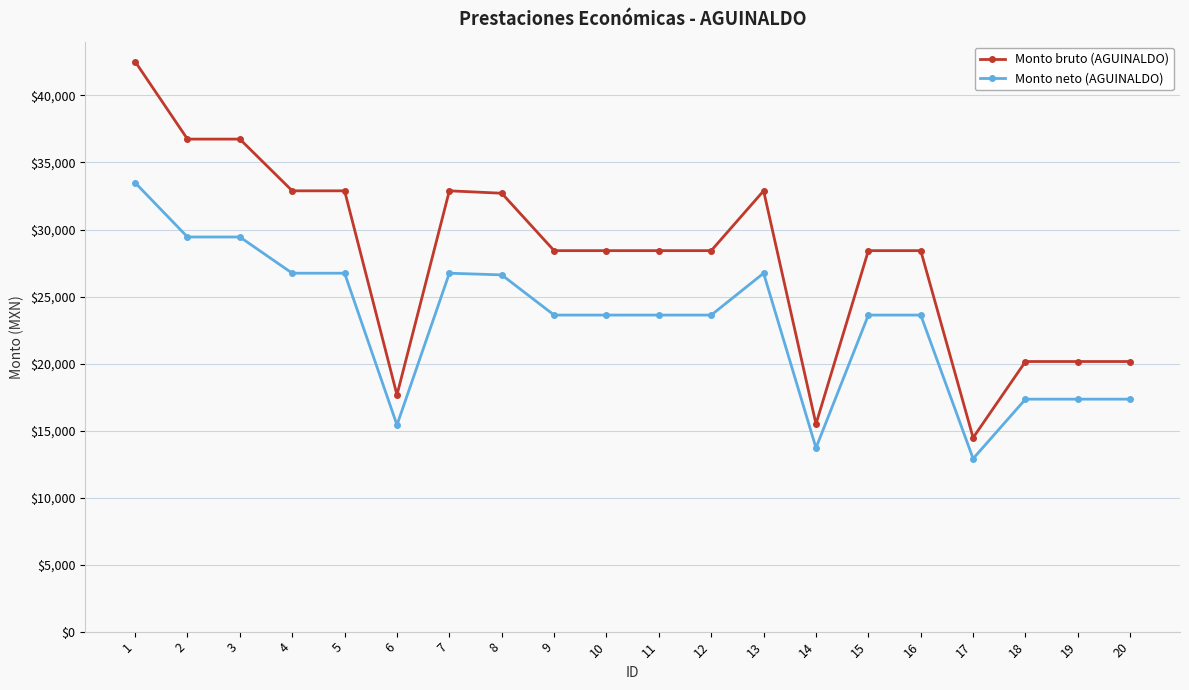

At 7, list the series in order from smallest to largest.

Monto neto (AGUINALDO), Monto bruto (AGUINALDO)